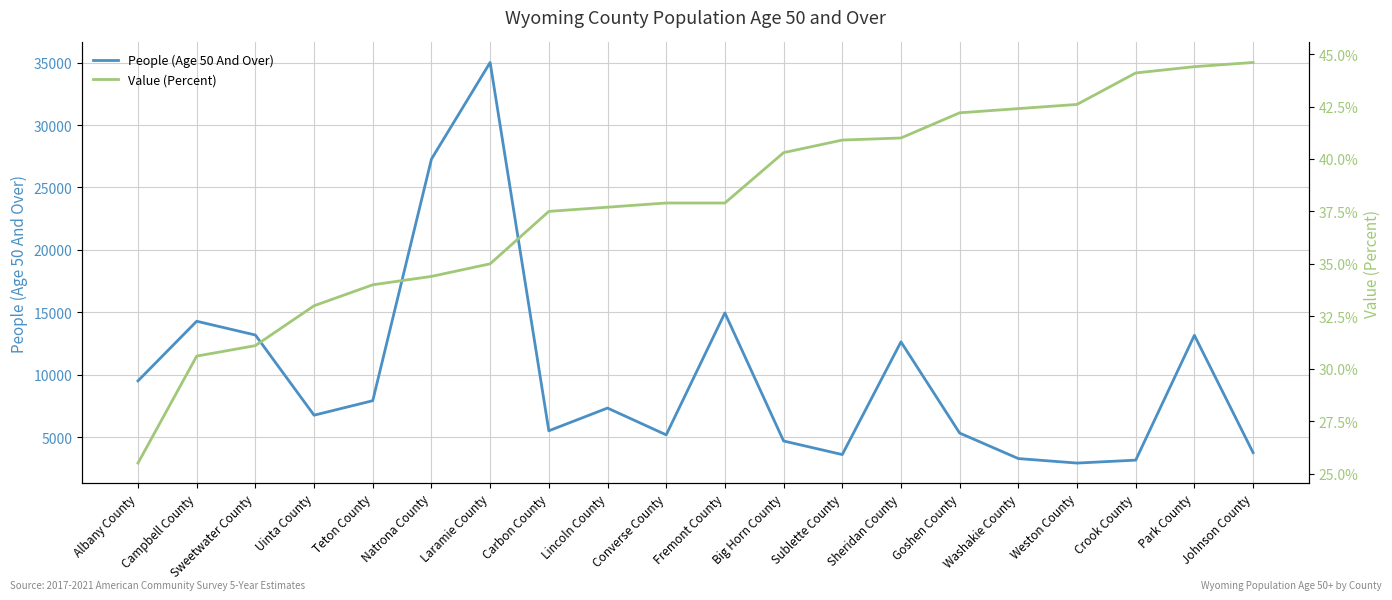

What is the sum of all People (Age 50 And Over) values?

199600